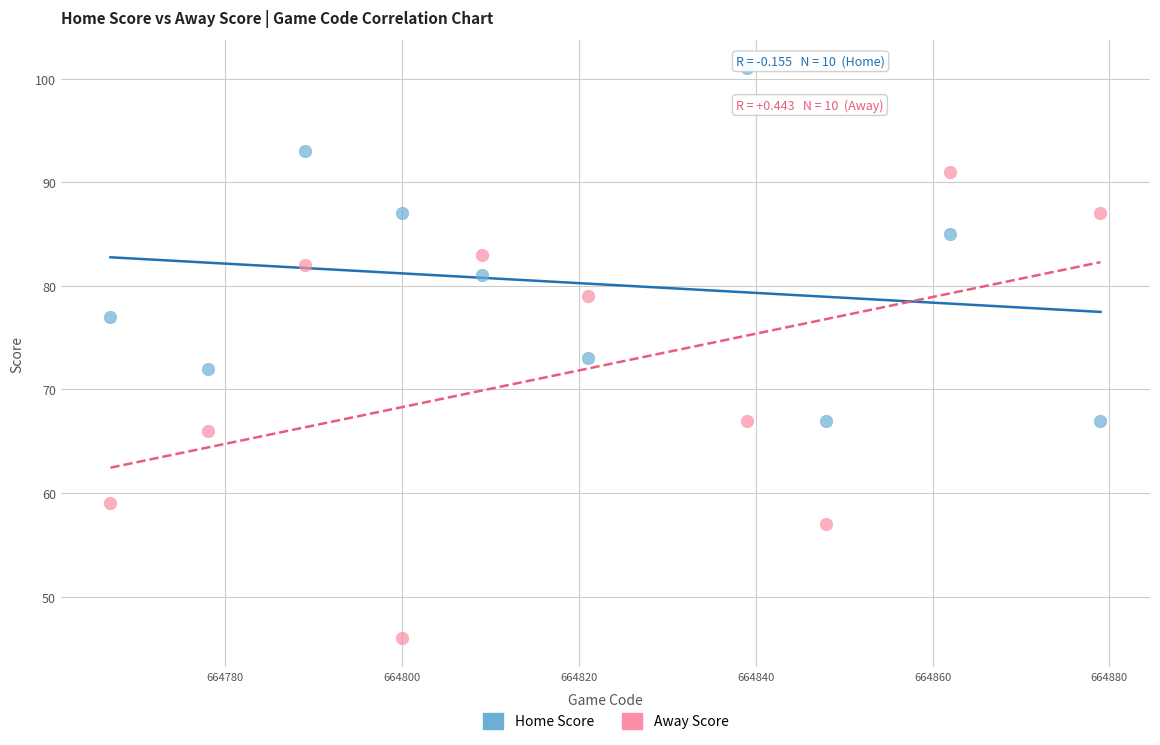

Which series reaches the maximum Y coordinate?

Home Score